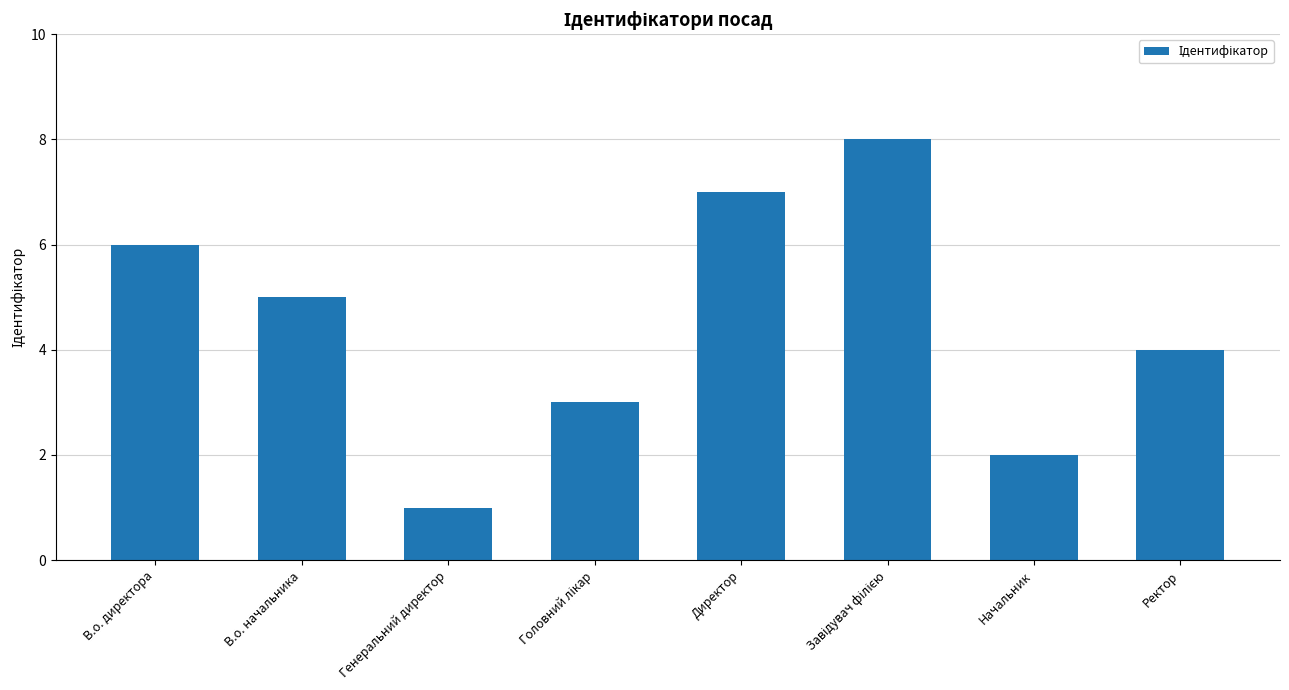

What position from the right is Директор?

4